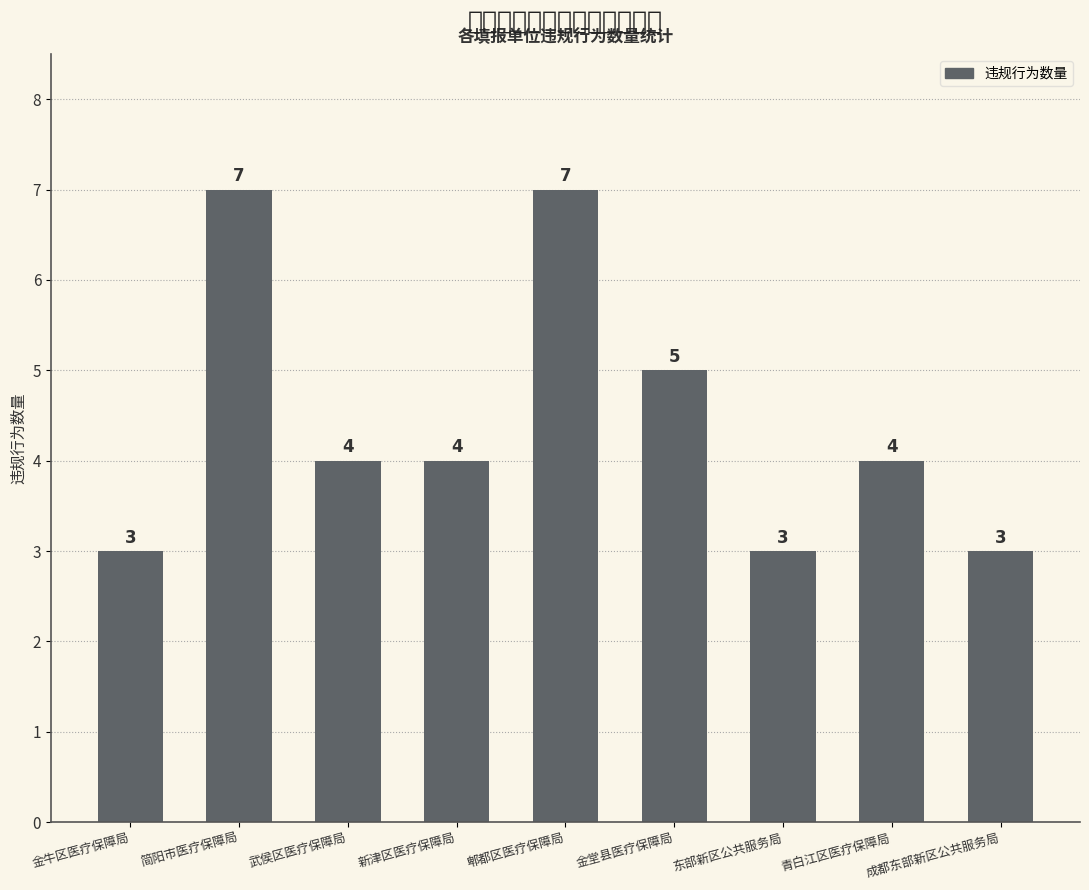

What is the average value?

4